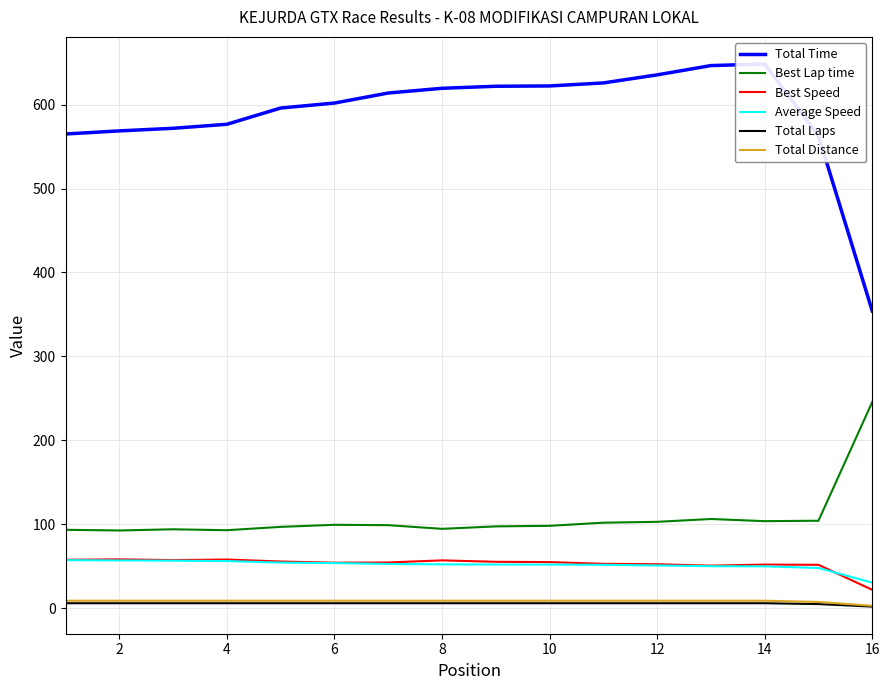

What is the smallest value displayed?

2.0